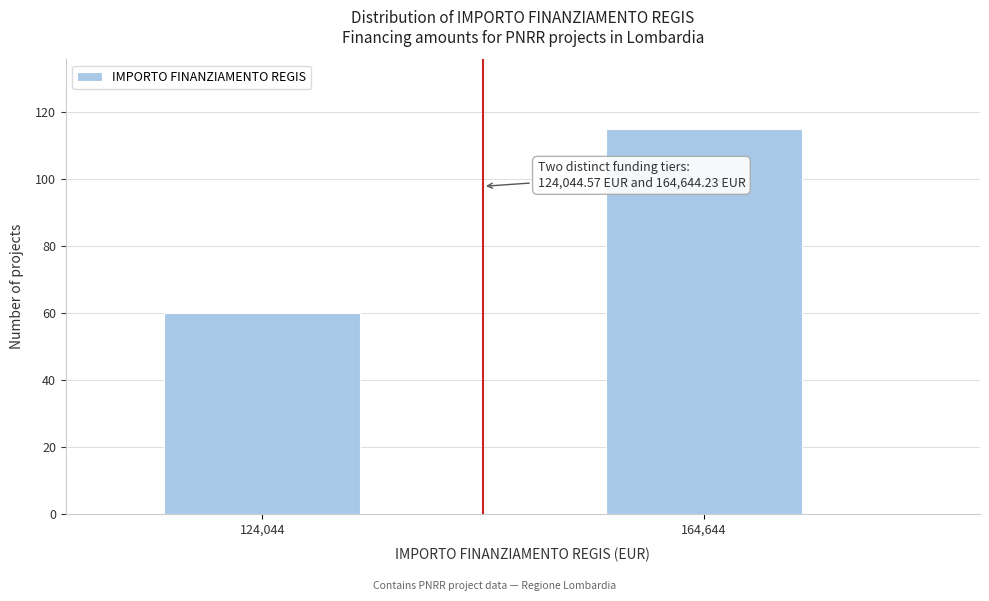

Reading left to right, transcribe all the data shown in this chart.

124,044=60	164,644=115